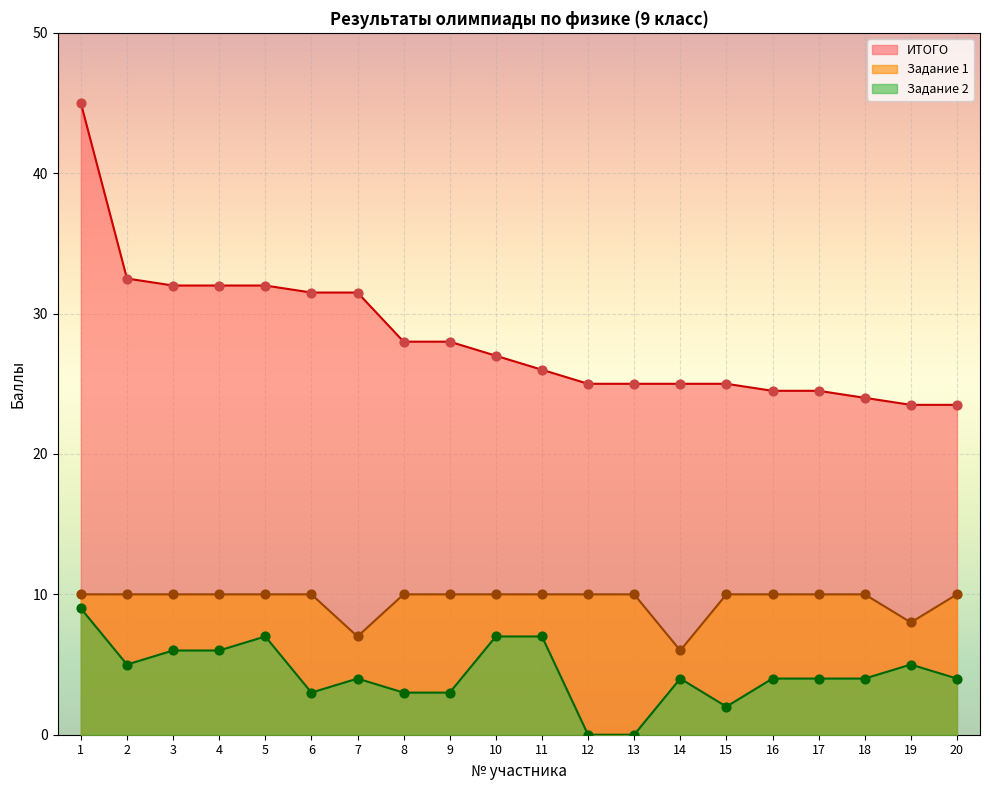

Which series has the largest total across all categories?

ИТОГО